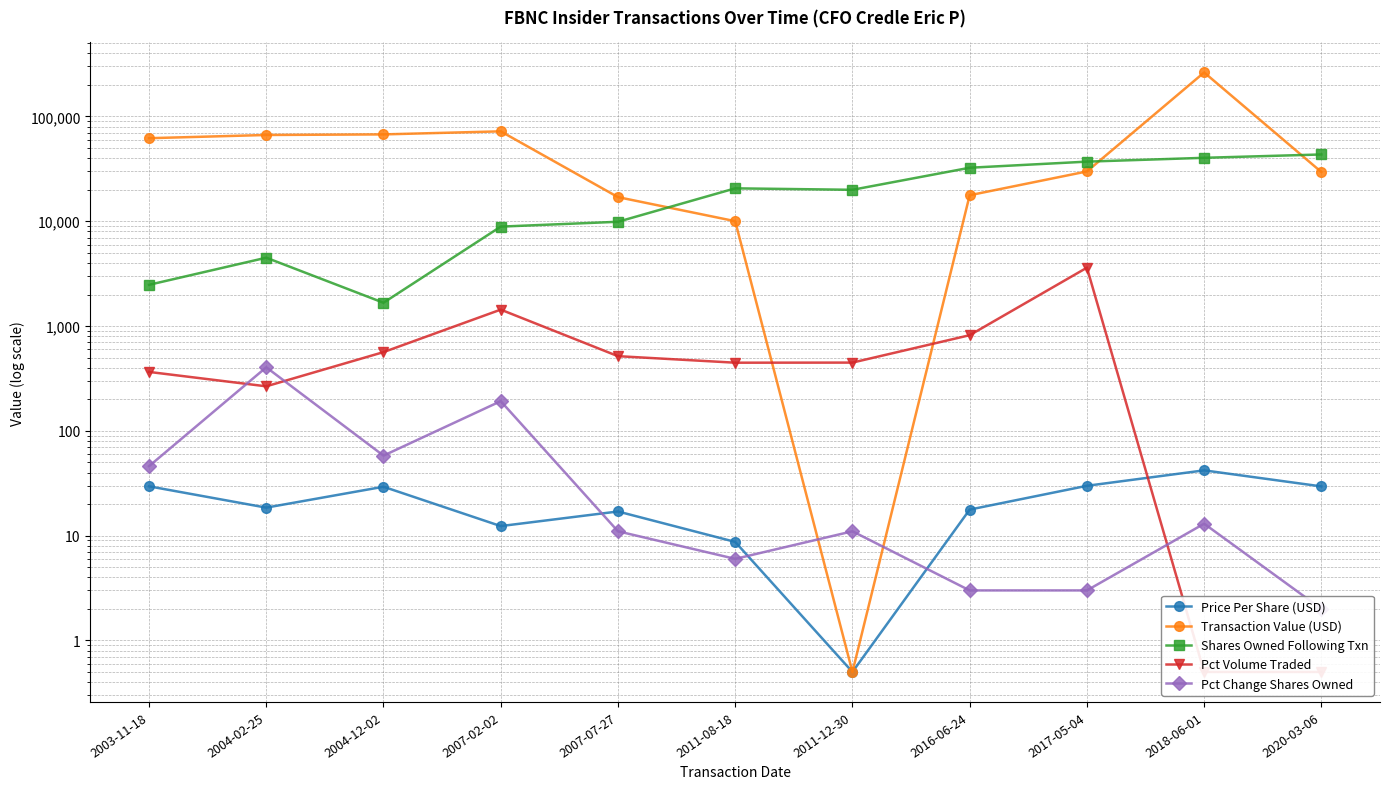

True or false: Transaction Value (USD) has a value of 39522.4 at 2017-05-04.

False